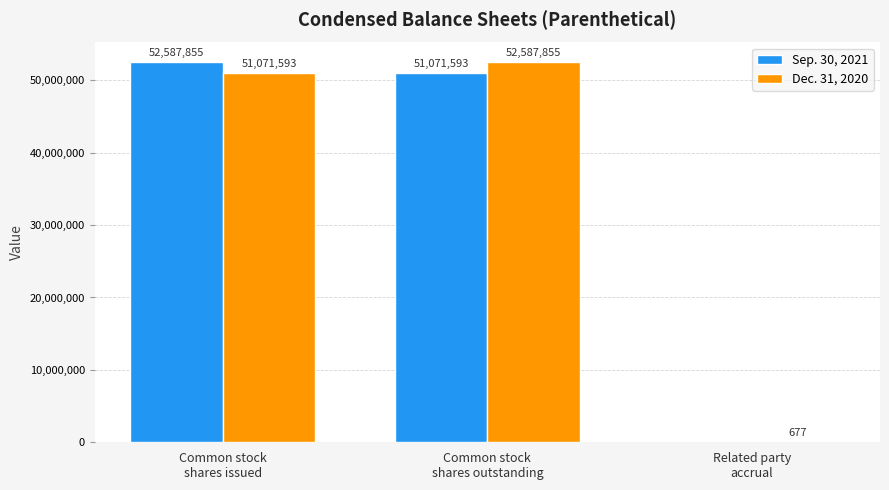

Reading right to left, transcribe all the data shown in this chart.

Sep. 30, 2021: 0	51071593	52587855
Dec. 31, 2020: 677	52587855	51071593